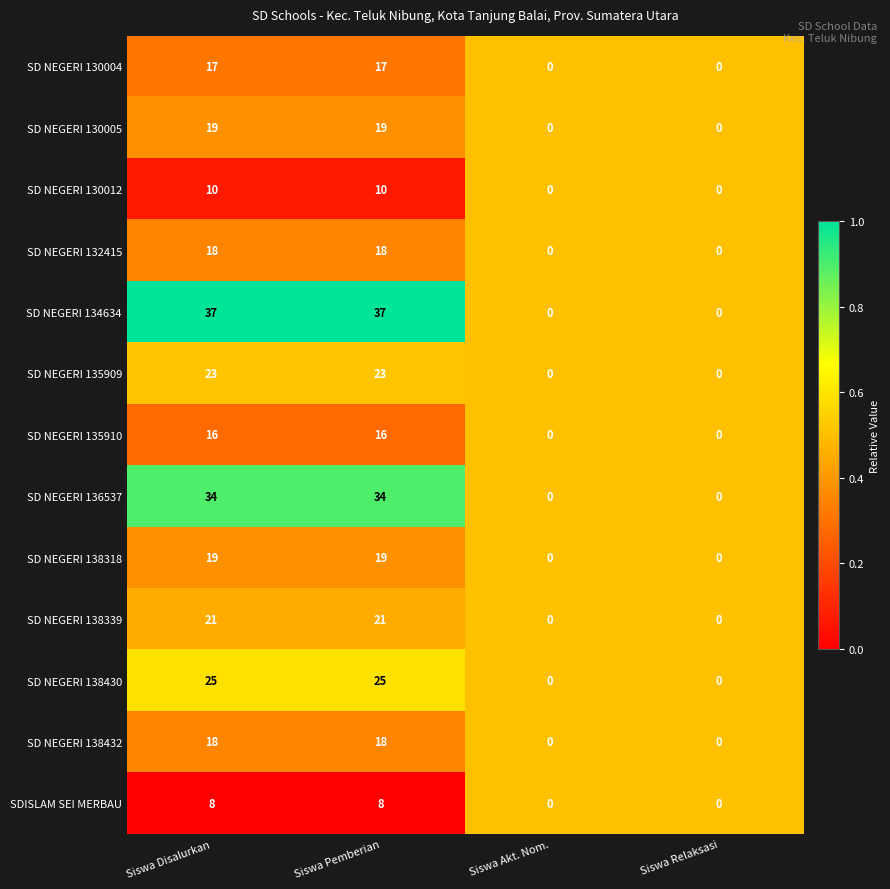

What is the greatest value displayed?

37